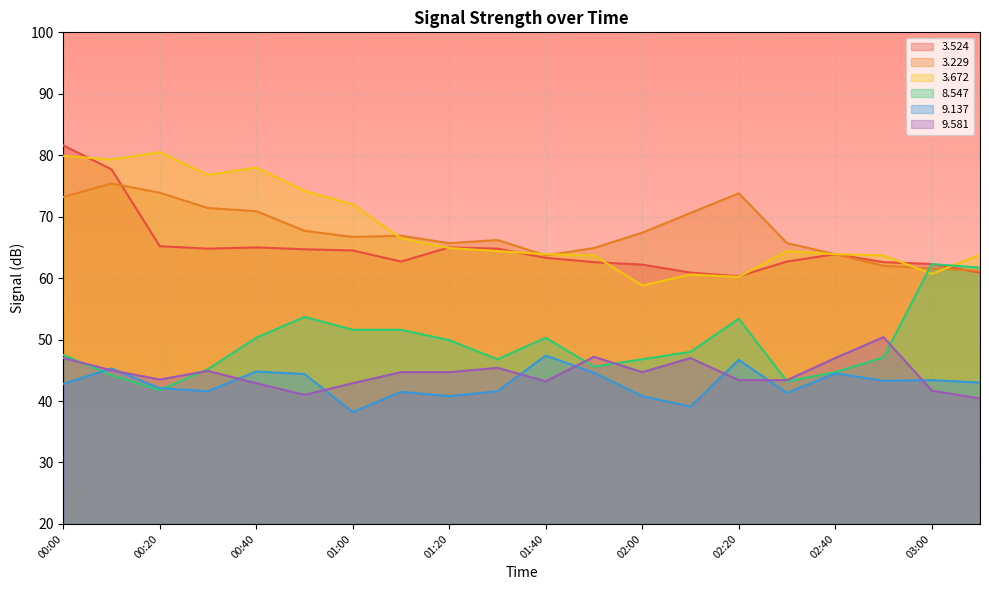

How many values in the   9.137 series are below 43?

10